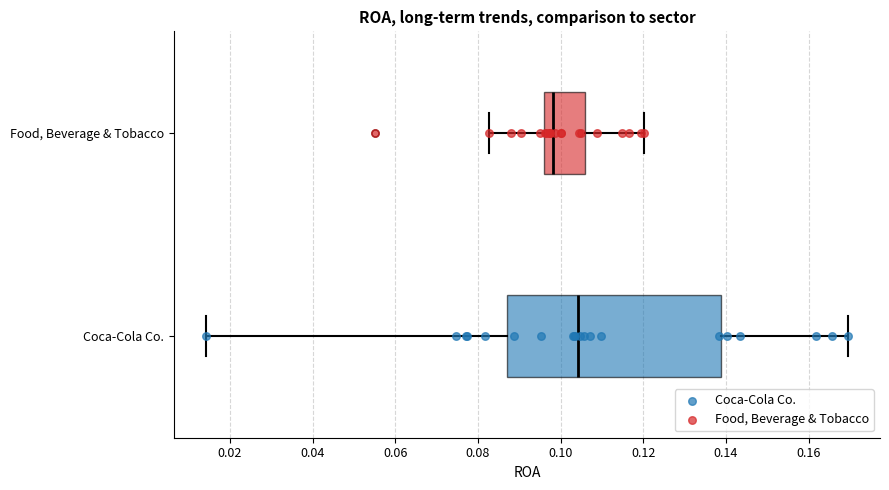

Reading bottom to top, transcribe this box plot: for each box, give where its median line is, the range the box spans, and where its two whiskers end, as read against the x-axis. The values are not printed on the chart, so give them approximately, as read against the axis.

Coca-Cola Co.: median 0.104, box 0.086 to 0.138, whiskers 0.014 to 0.170
Food, Beverage & Tobacco: median 0.098, box 0.096 to 0.106, whiskers 0.082 to 0.120